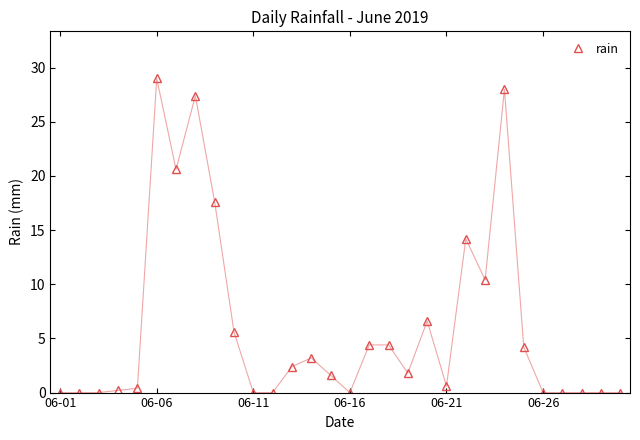

Reading left to right, transcribe all the data shown in this chart.

0.0	0.0	0.0	0.2	0.4	29.0	20.6	27.4	17.6	5.6	0.0	0.0	2.4	3.2	1.6	0.0	4.4	4.4	1.8	6.6	0.6	14.2	10.4	28.0	4.2	0.0	0.0	0.0	0.0	0.0